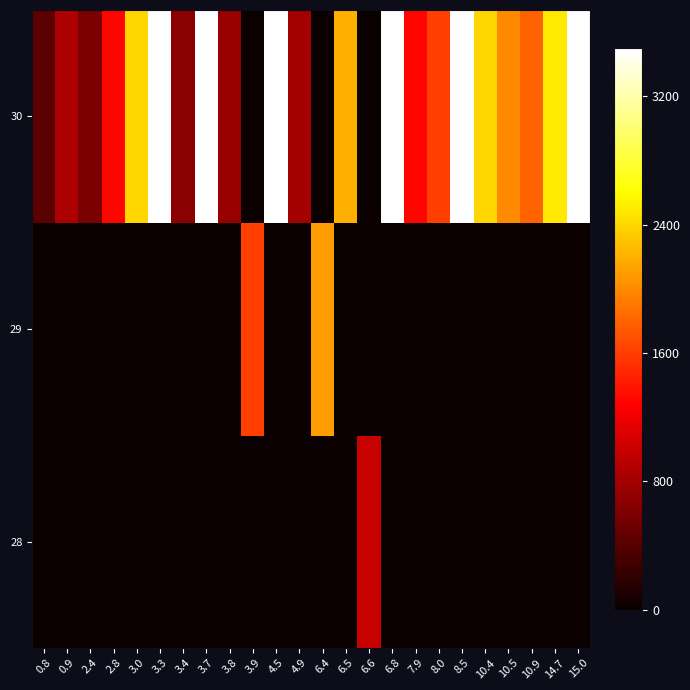

Reading left to right, extract all data points from this chart.

28: 0.8=0	0.9=0	2.4=0	2.8=0	3.0=0	3.3=0	3.4=0	3.7=0	3.8=0	3.9=0	4.5=0	4.9=0	6.4=0	6.5=0	6.6=990	6.8=0	7.9=0	8.0=0	8.5=0	10.4=0	10.5=0	10.9=0	14.7=0	15.0=0
29: 0.8=0	0.9=0	2.4=0	2.8=0	3.0=0	3.3=0	3.4=0	3.7=0	3.8=0	3.9=1600	4.5=0	4.9=0	6.4=2100	6.5=0	6.6=0	6.8=0	7.9=0	8.0=0	8.5=0	10.4=0	10.5=0	10.9=0	14.7=0	15.0=0
30: 0.8=430	0.9=850	2.4=600	2.8=1300	3.0=2400	3.3=3500	3.4=670	3.7=3500	3.8=750	3.9=0	4.5=3500	4.9=810	6.4=0	6.5=2200	6.6=0	6.8=3500	7.9=1300	8.0=1600	8.5=3500	10.4=2400	10.5=2000	10.9=1800	14.7=2500	15.0=3500